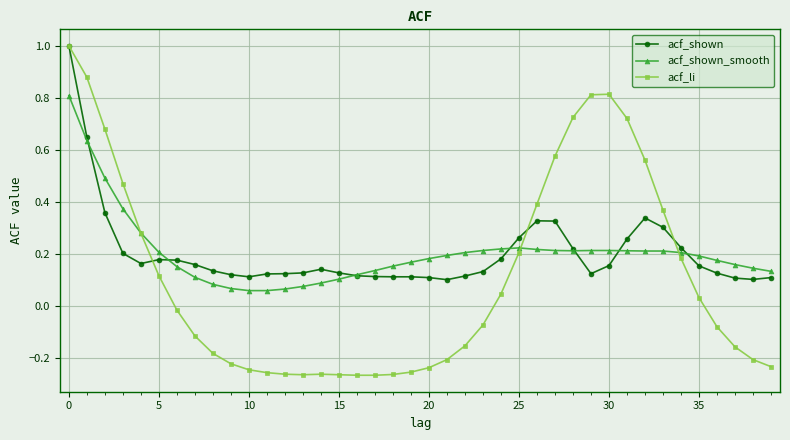

Which series has the largest range (max minus min)?

acf_li